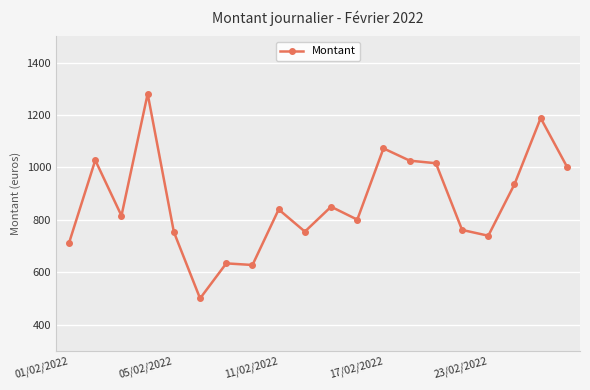

What is the value of the 9th point from the left?

839.6